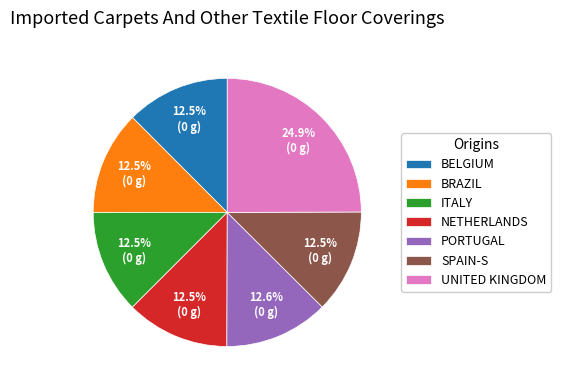

Is the sum of BRAZIL and PORTUGAL greater than half?

No